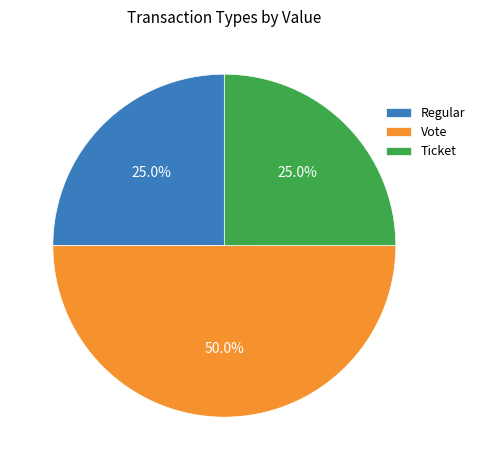

How many segments does this pie chart have?

3